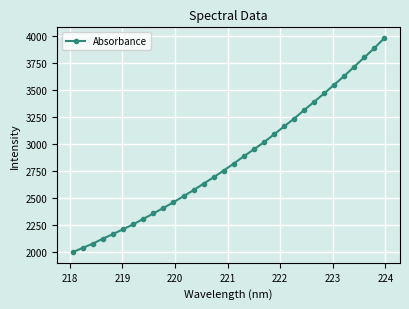

True or false: there are more than 2 points higher than both neighbors.

False